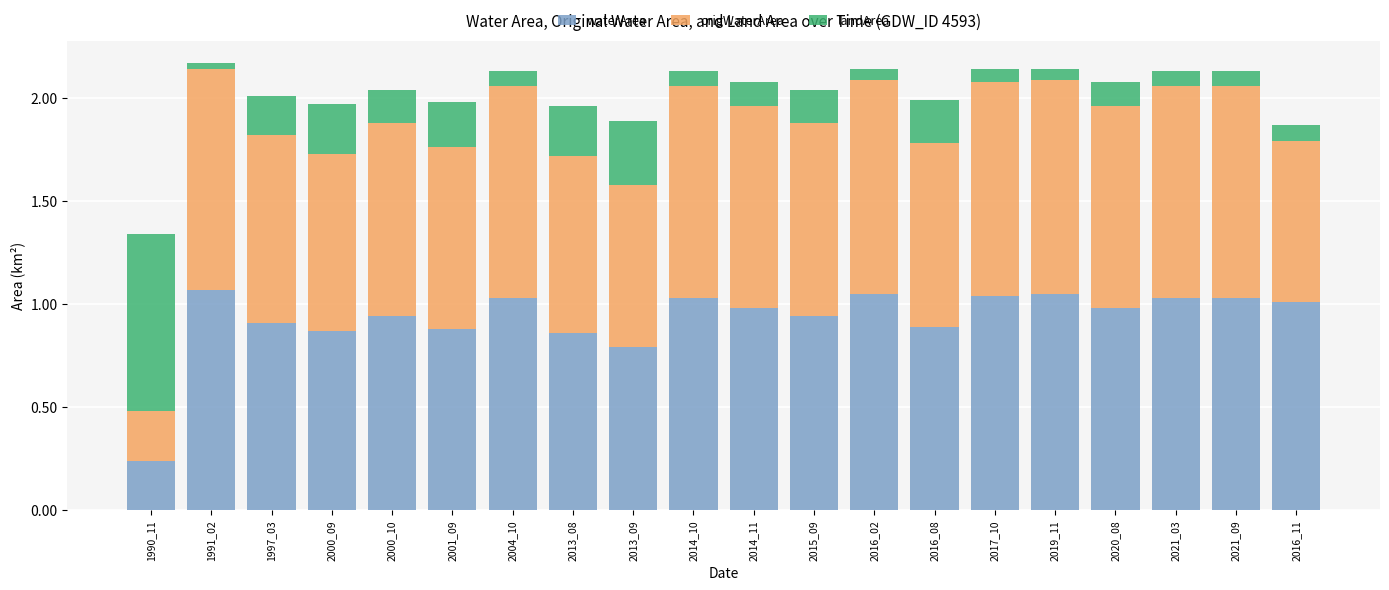

What is the total value across all series at 2015_09?

2.0